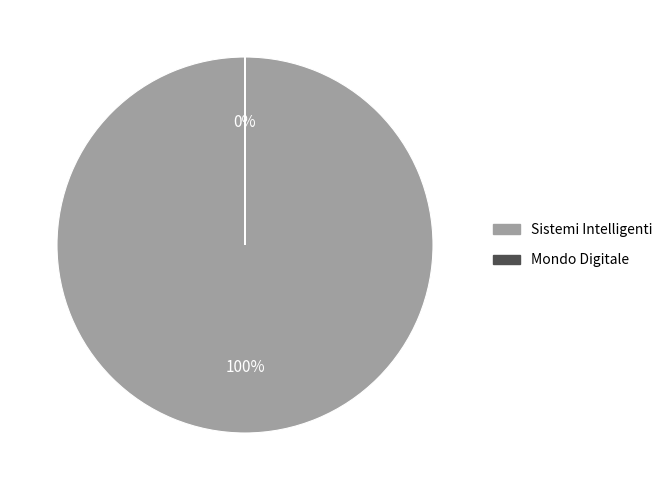

To the nearest percent, what percentage of the pie is Sistemi Intelligenti?

100%